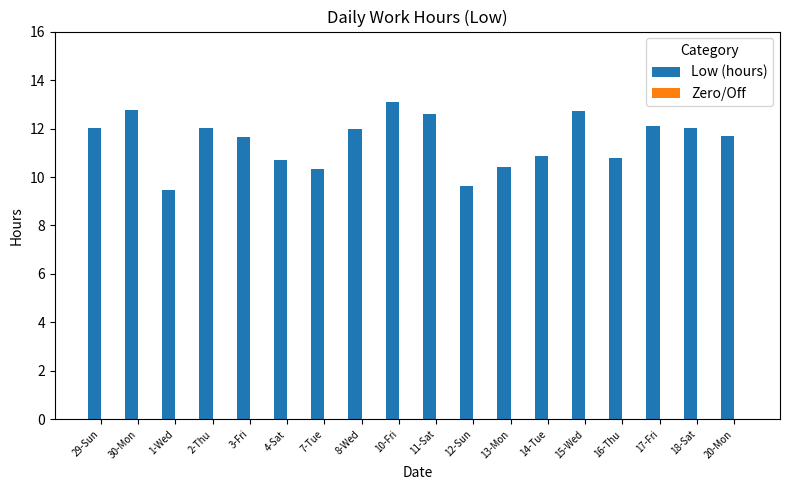

Which has a higher value, 4-Sat or 12-Sun?

4-Sat